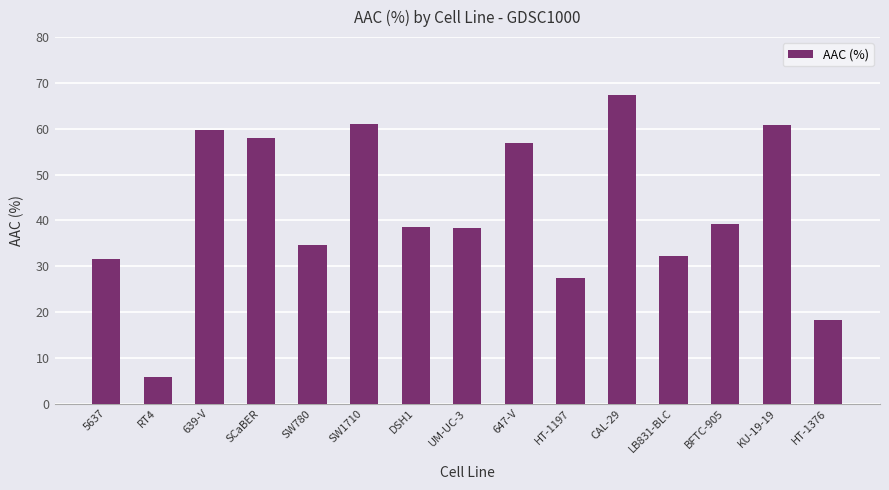

How many values exceed 38?

9